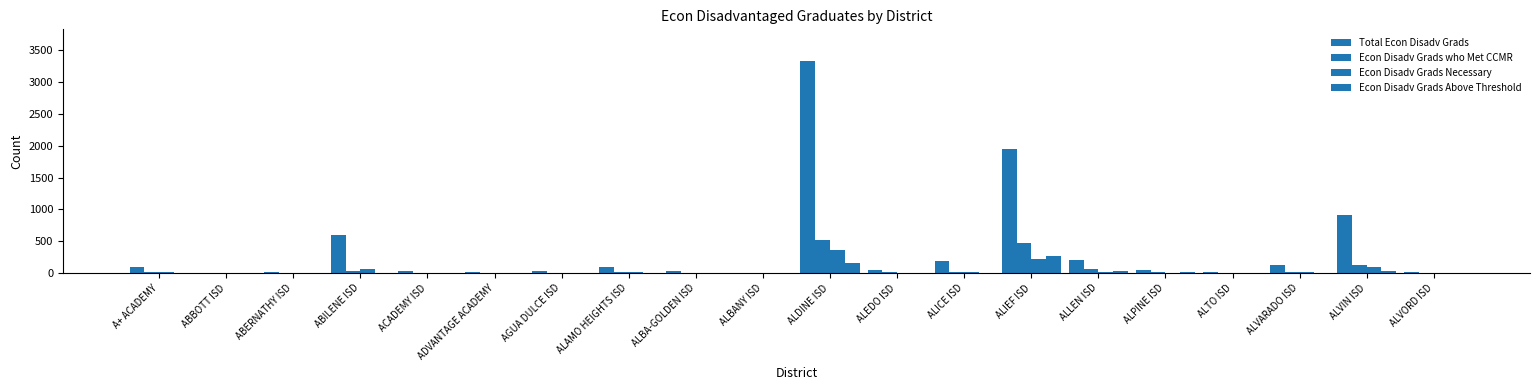

How many series are shown in this chart?

4